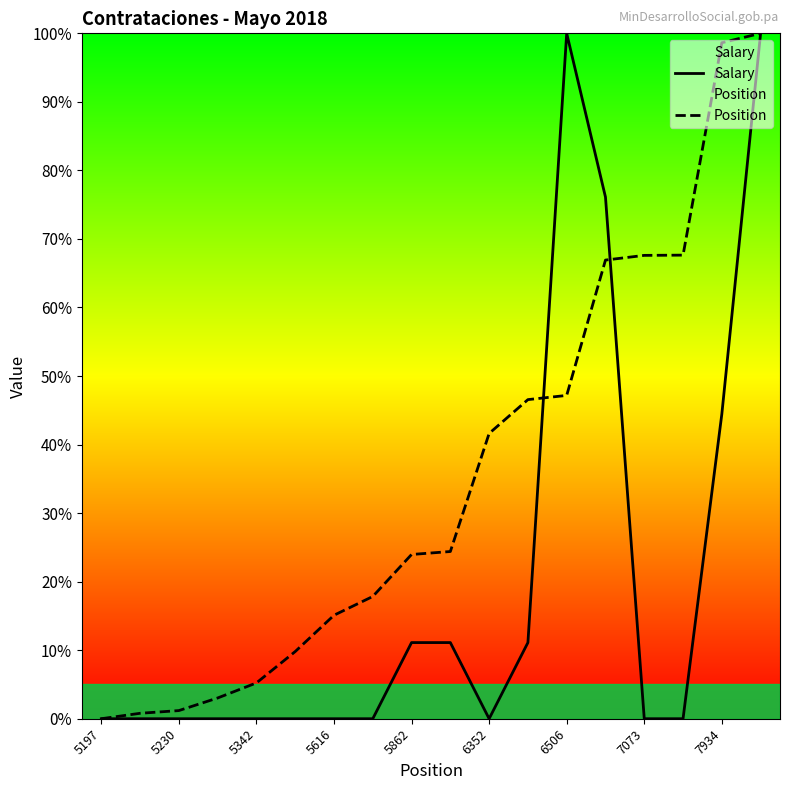

Reading left to right, list all the values displayed in this chart.

Salary: 0.0	0.0	0.0	0.0	0.0	0.0	0.0	0.0	11.1	11.1	0.0	11.1	100.0	76.1	0.0	0.0	44.4	100.0
Position: 0.0	0.8	1.2	3.0	5.2	9.8	15.1	17.8	24.0	24.4	41.6	46.6	47.2	66.9	67.6	67.6	98.6	100.0